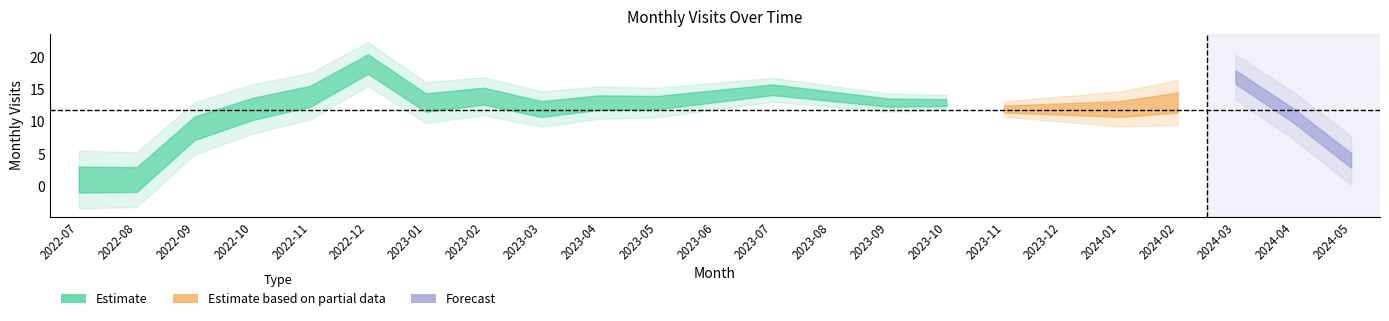

How many data points are less than 13?

10